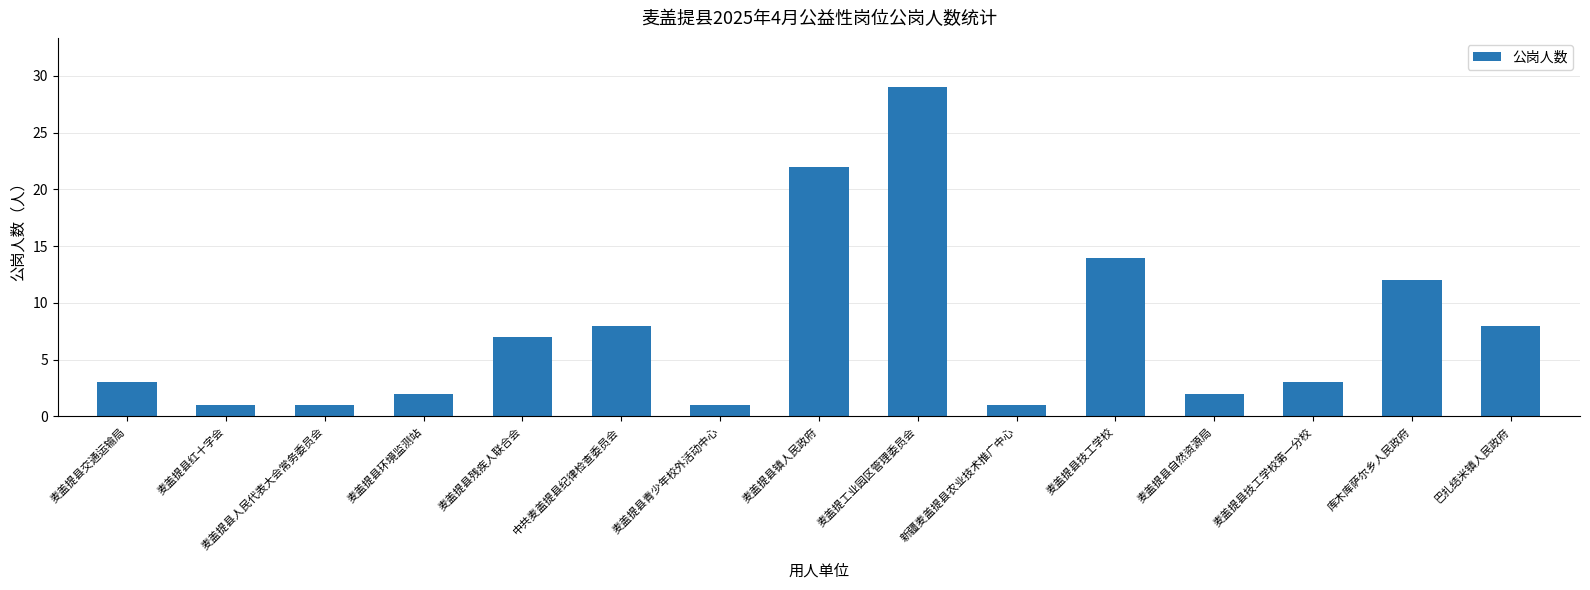

Is it true that the value at 麦盖提工业园区管理委员会 is 29?

True